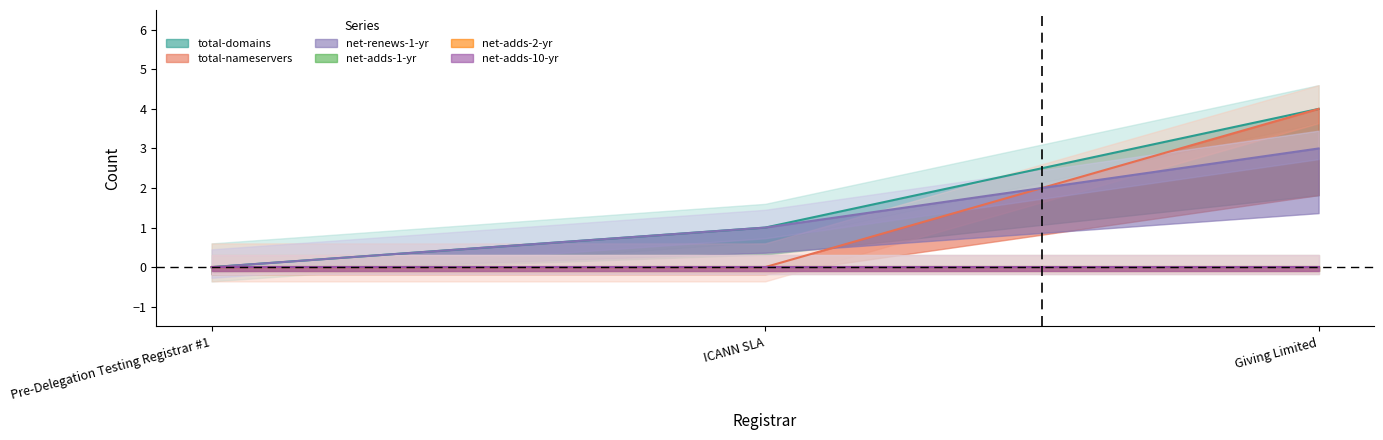

Count the total-domains values in the range 0 to 4.

3